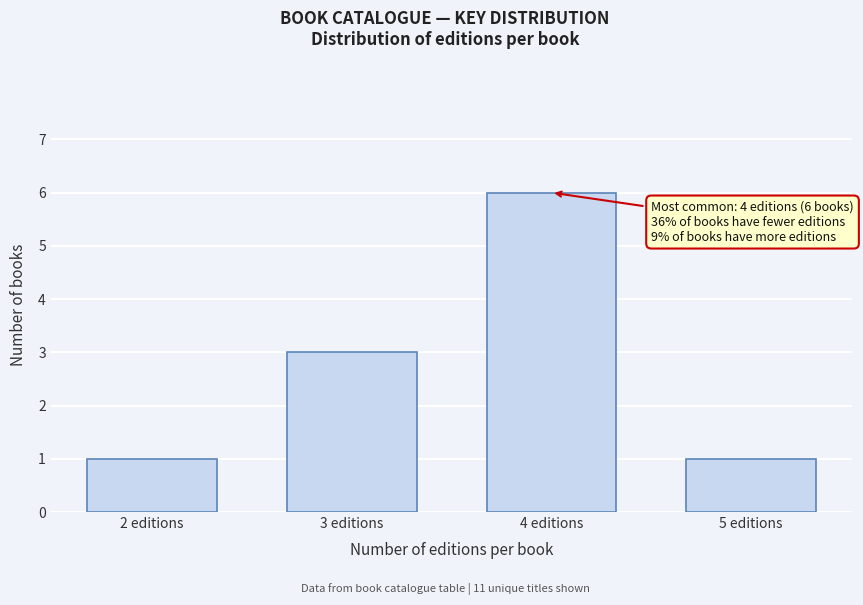

Reading right to left, what are all the values shown in this chart?

1	6	3	1